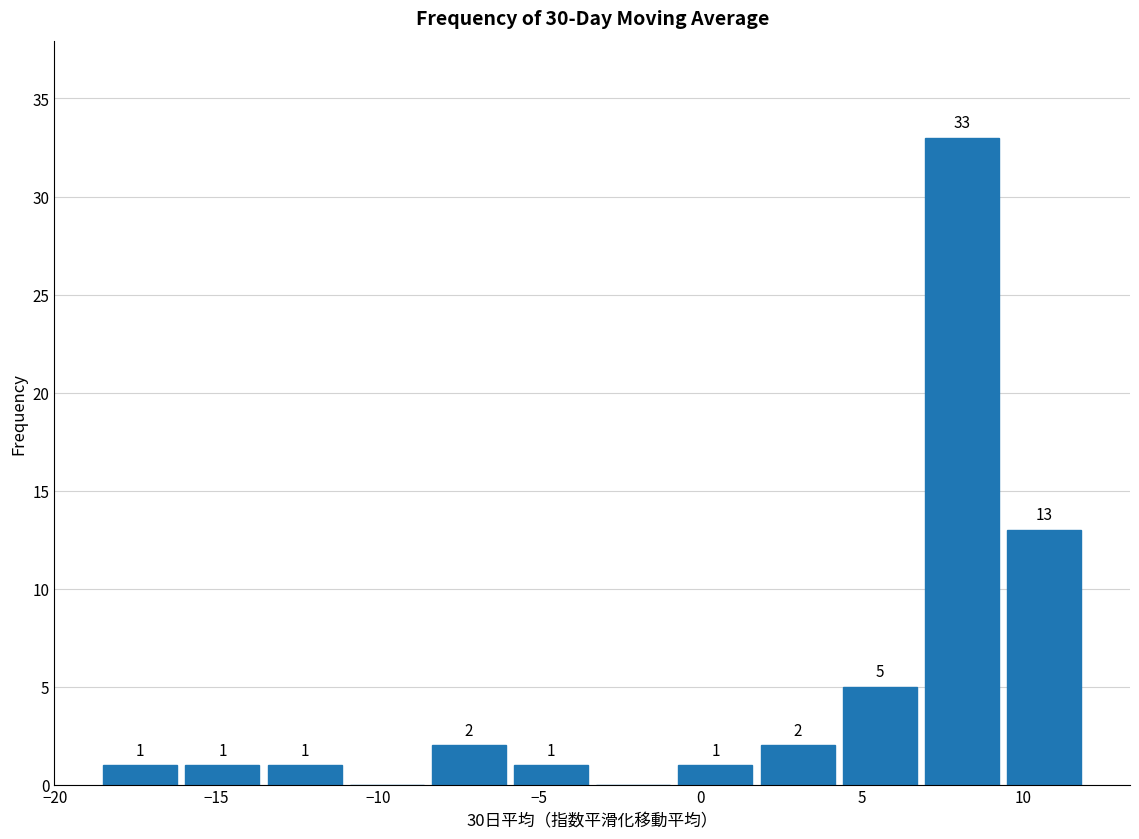

Over which range of the x-axis is the bar tallest?

7.0 to 9.5